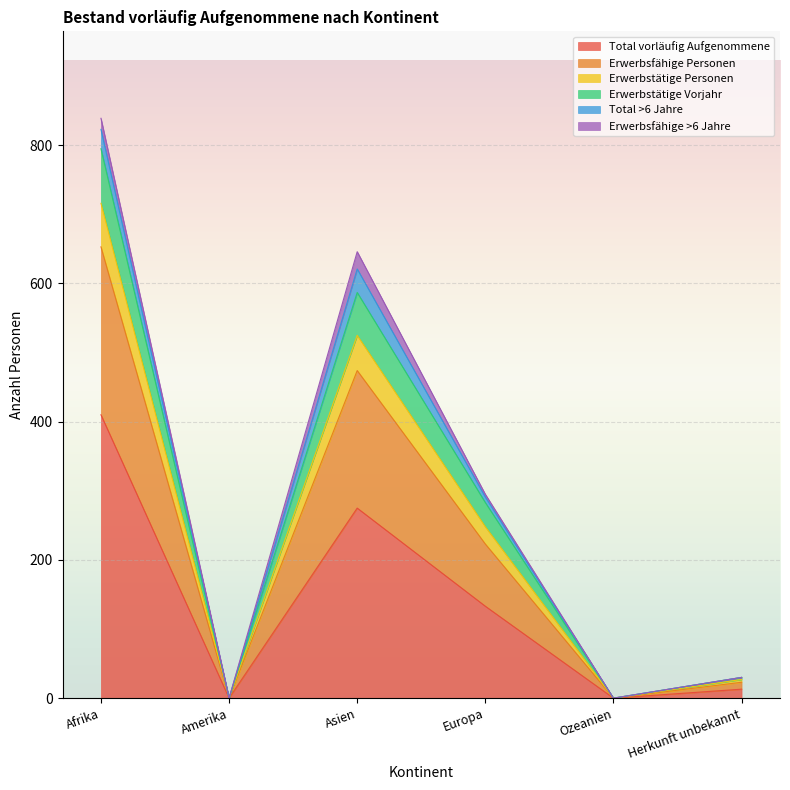

Which category has the highest value in the Total vorläufig Aufgenommene series?

Afrika